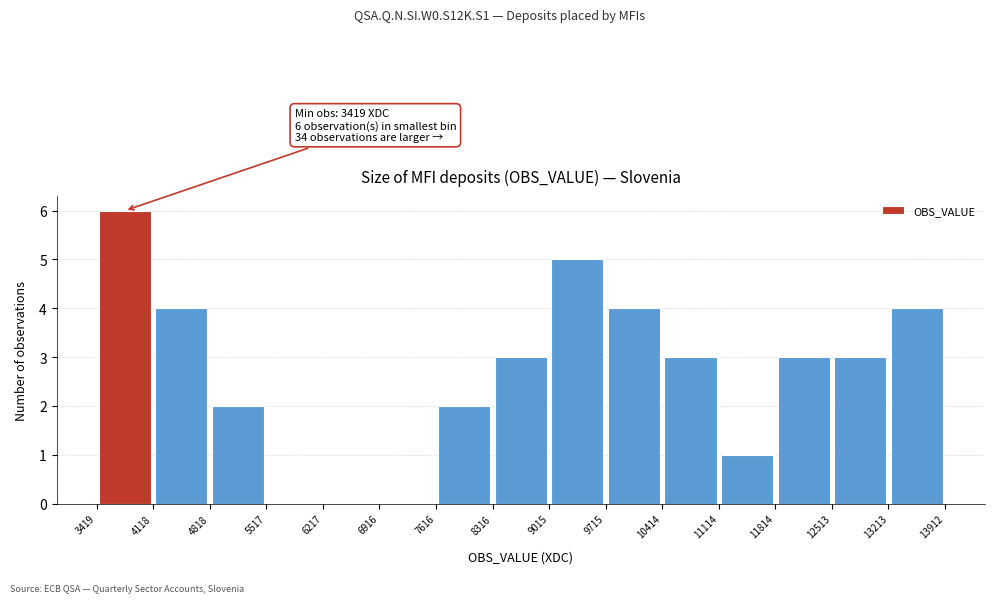

Over which range of the x-axis is the bar tallest?

3419 to 4118